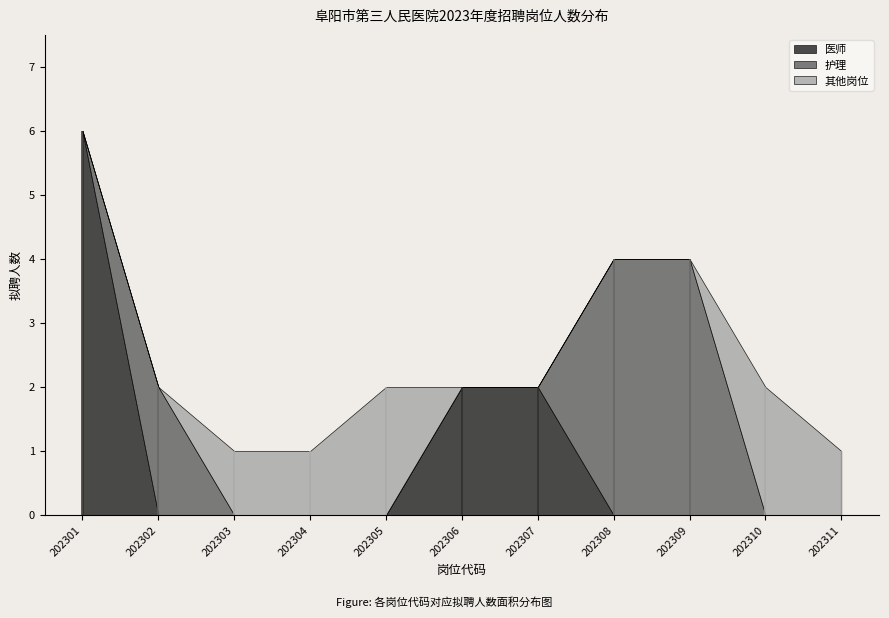

Rank the series at 202309 from highest to lowest value.

护理, 医师, 其他岗位